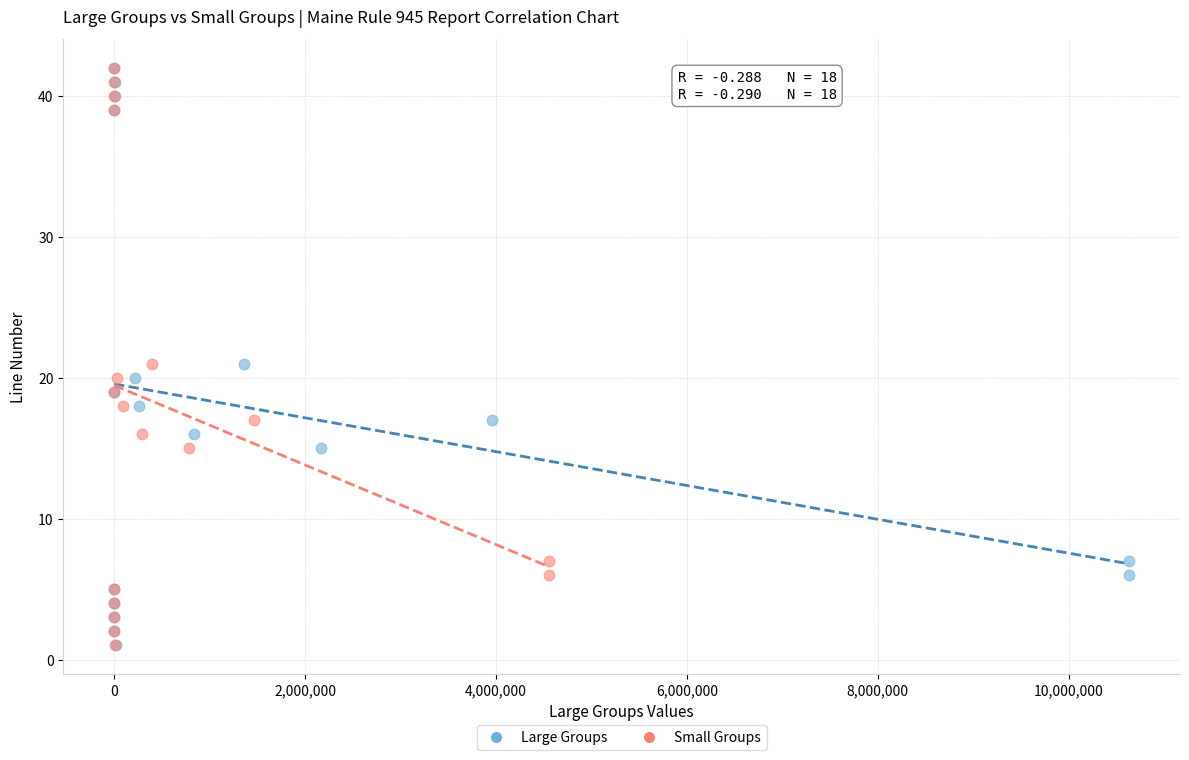

What are all the series names shown in the legend?

Large Groups, Small Groups